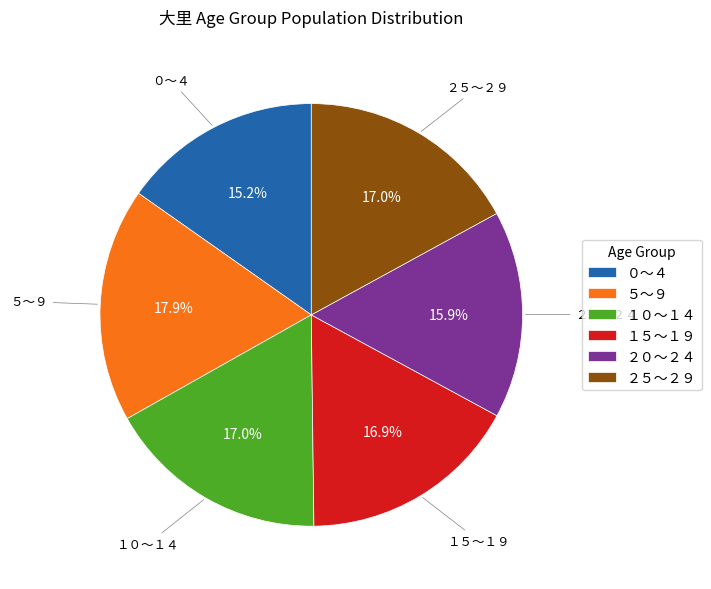

How many segments does this pie chart have?

6